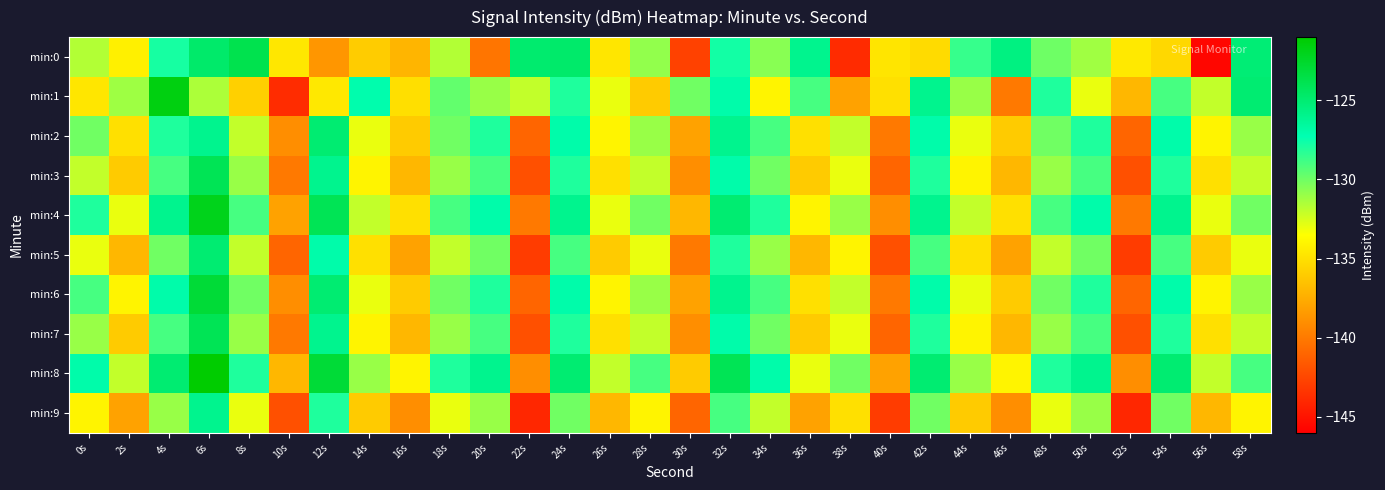

What is the greatest value displayed?

-121.0